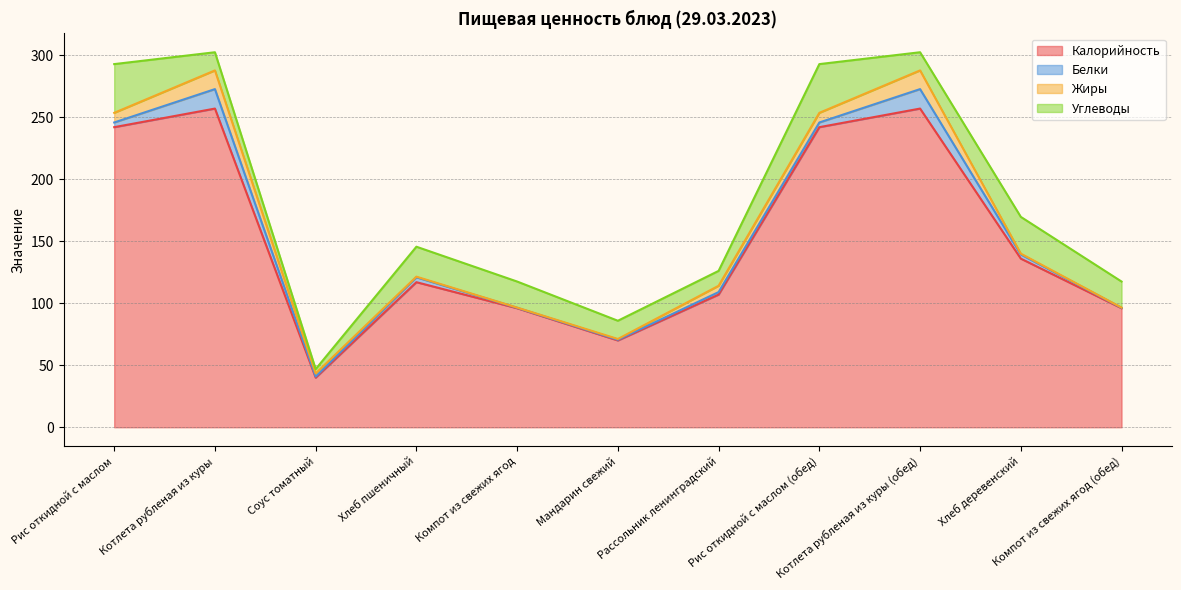

Where is the first local maximum for Калорийность?

Котлета рубленая из куры